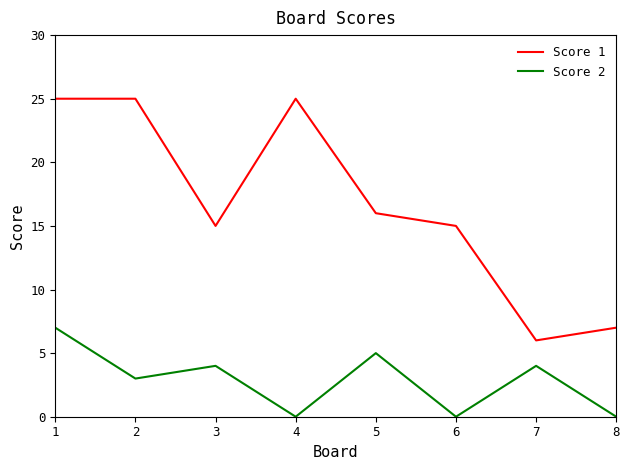

True or false: Score 1 has a value of 42 at 1.

False